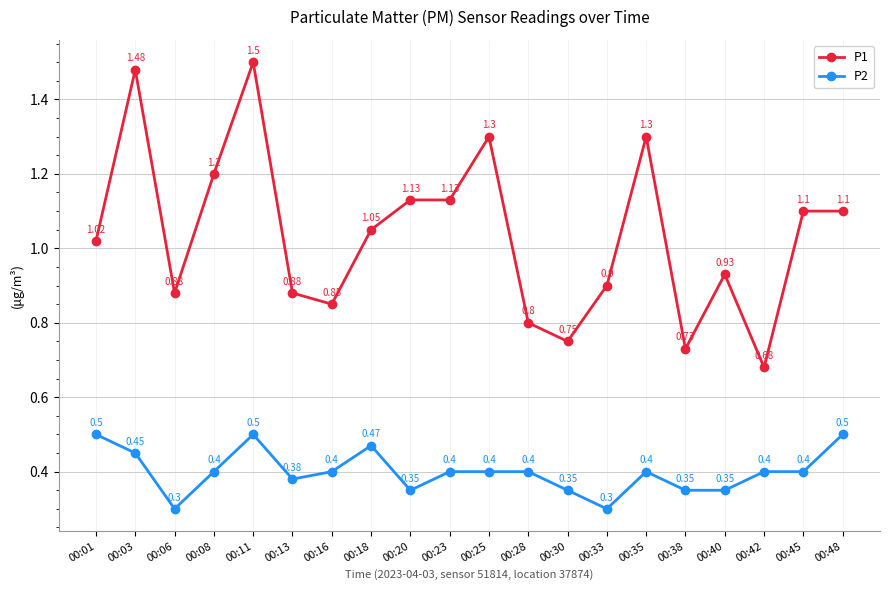

Which series has the largest range (max minus min)?

P1